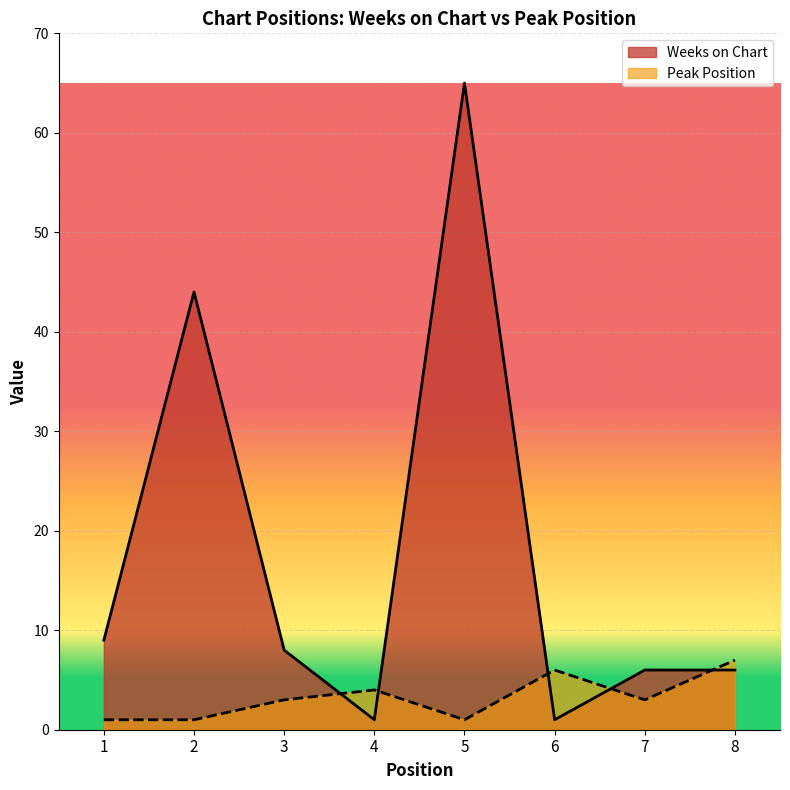

Reading right to left, extract all data points from this chart.

Weeks on Chart: 8=6	7=6	6=1	5=65	4=1	3=8	2=44	1=9
Peak Position: 8=7	7=3	6=6	5=1	4=4	3=3	2=1	1=1